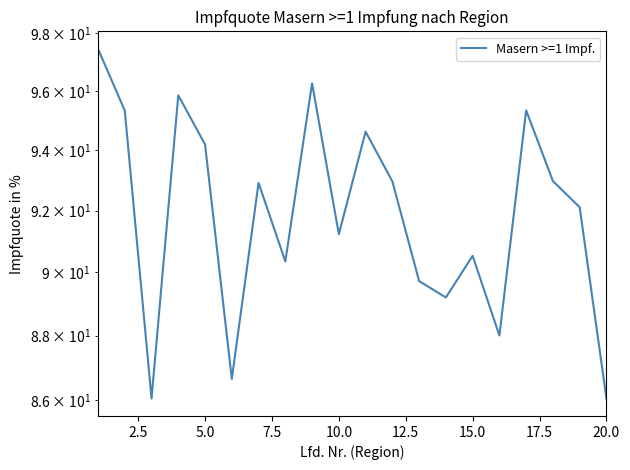

Count the number of categories in the chart.

20